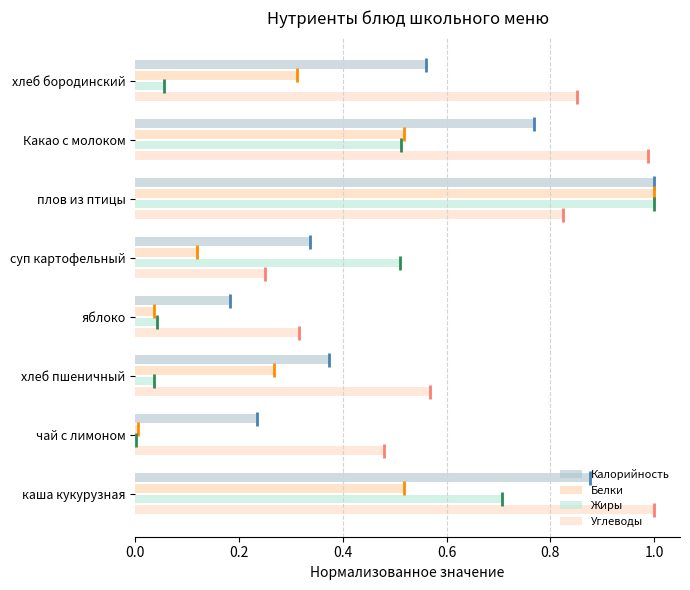

Count the number of categories in the chart.

8